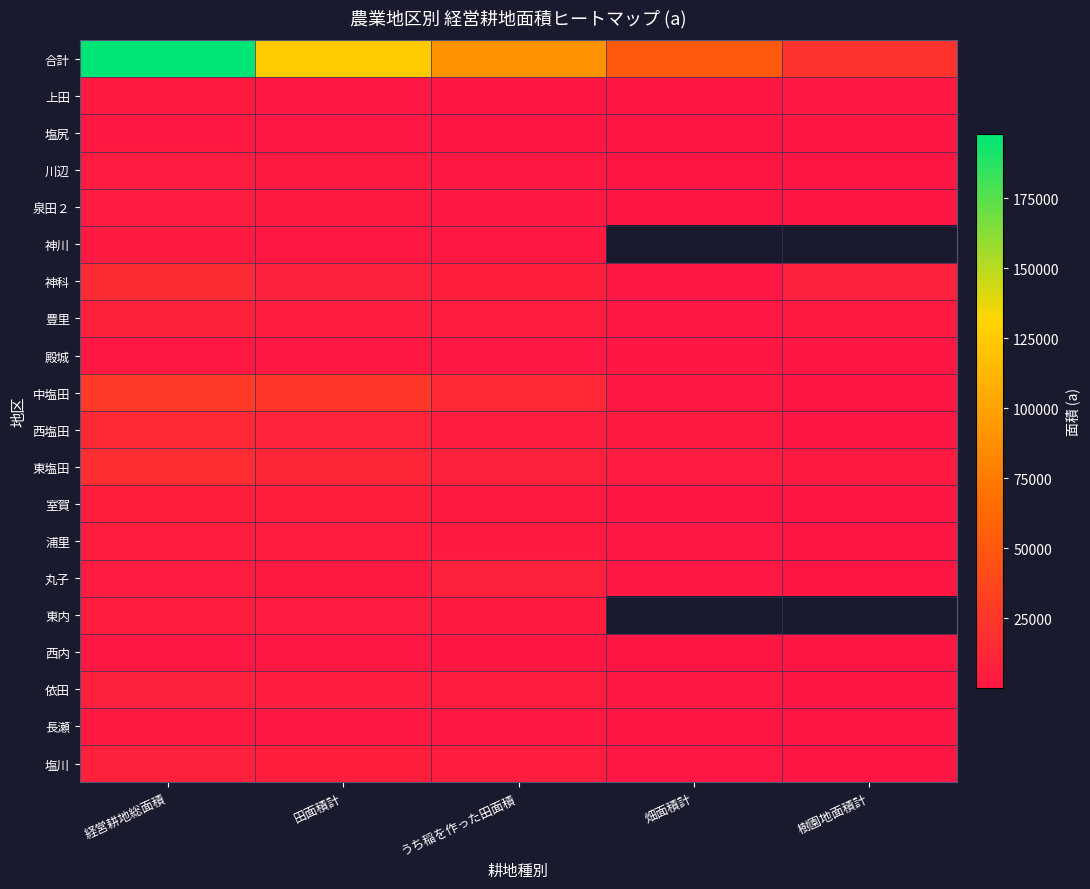

What is the minimum value shown in the chart?

20.0